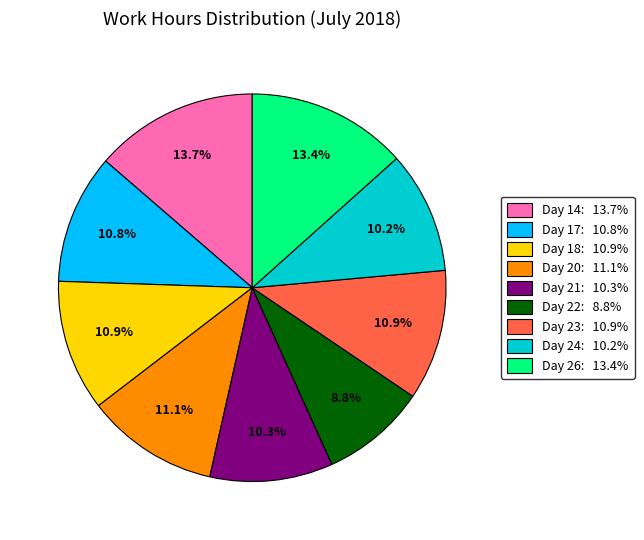

Combined, what portion of the pie is Day 17 and Day 20?

21.9%